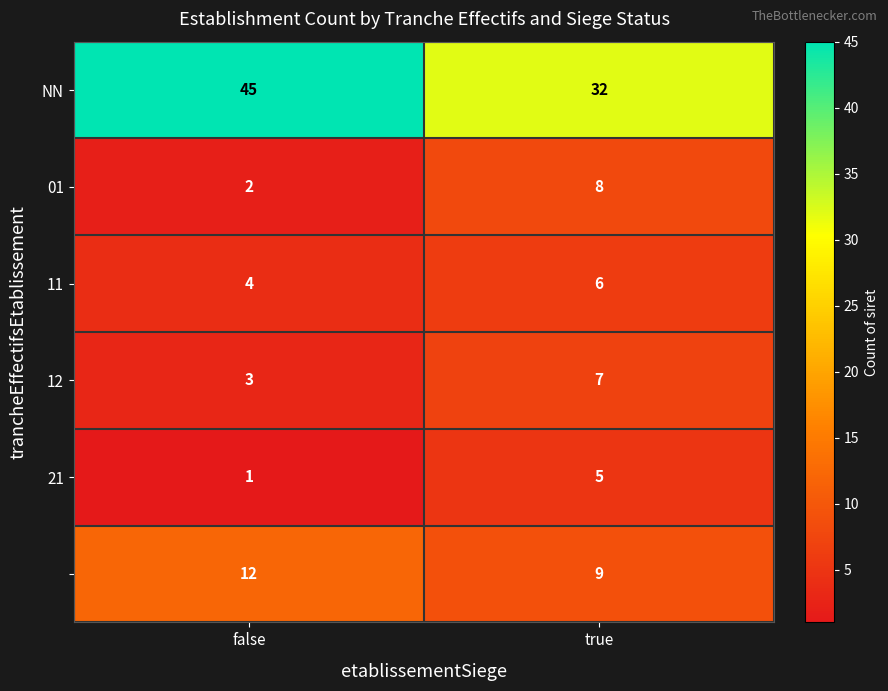

Which label corresponds to the largest value in the chart?

false